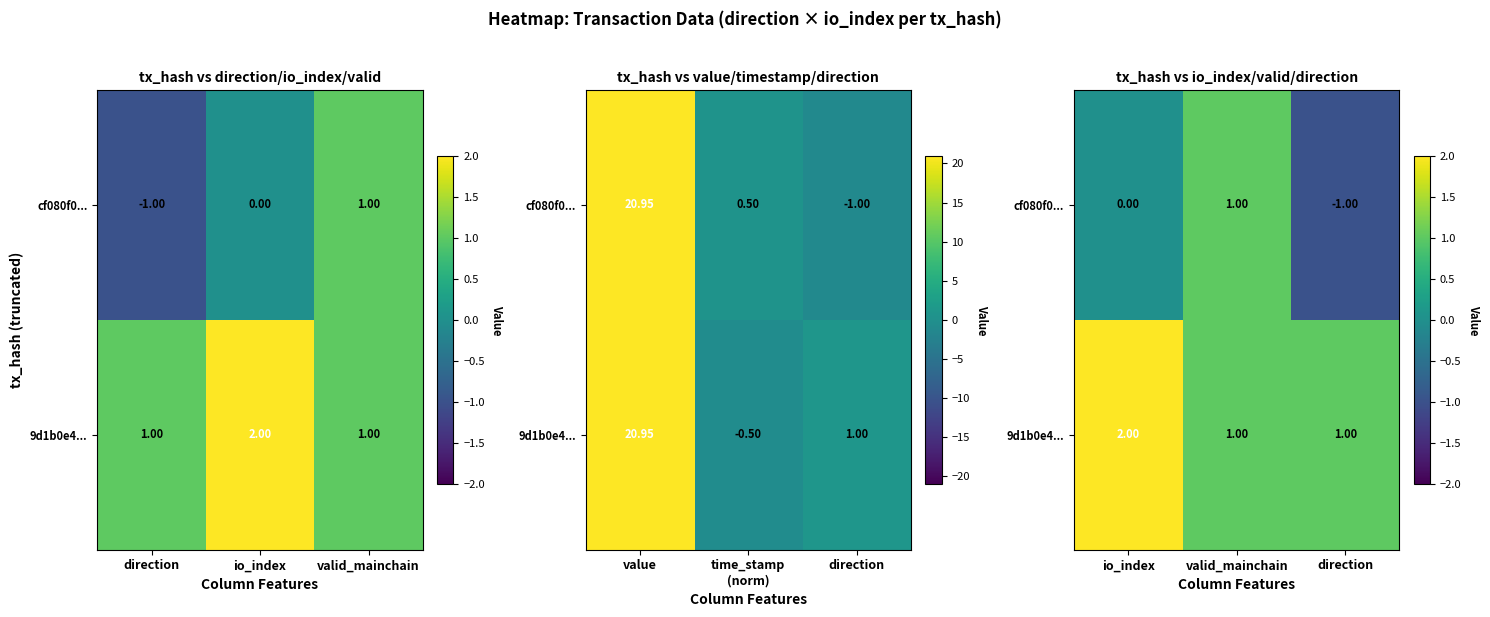

How many values in the cf080f0... series exceed 0?

1